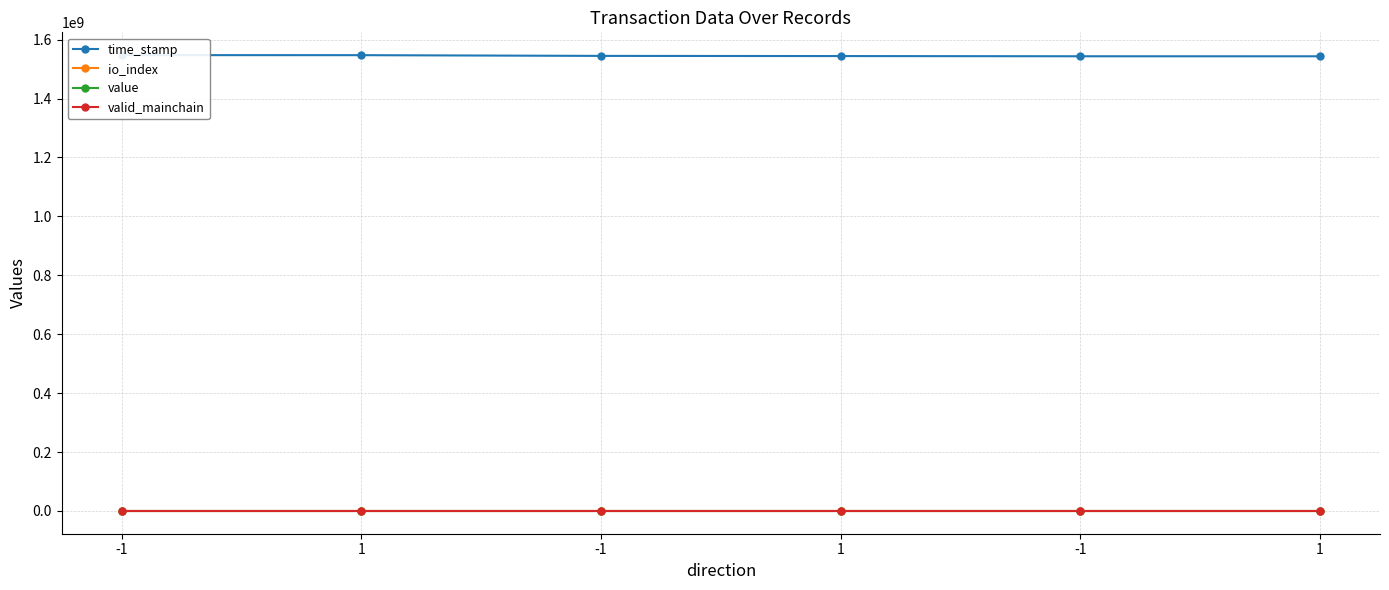

At 1, list the series in order from smallest to largest.

valid_mainchain, io_index, value, time_stamp